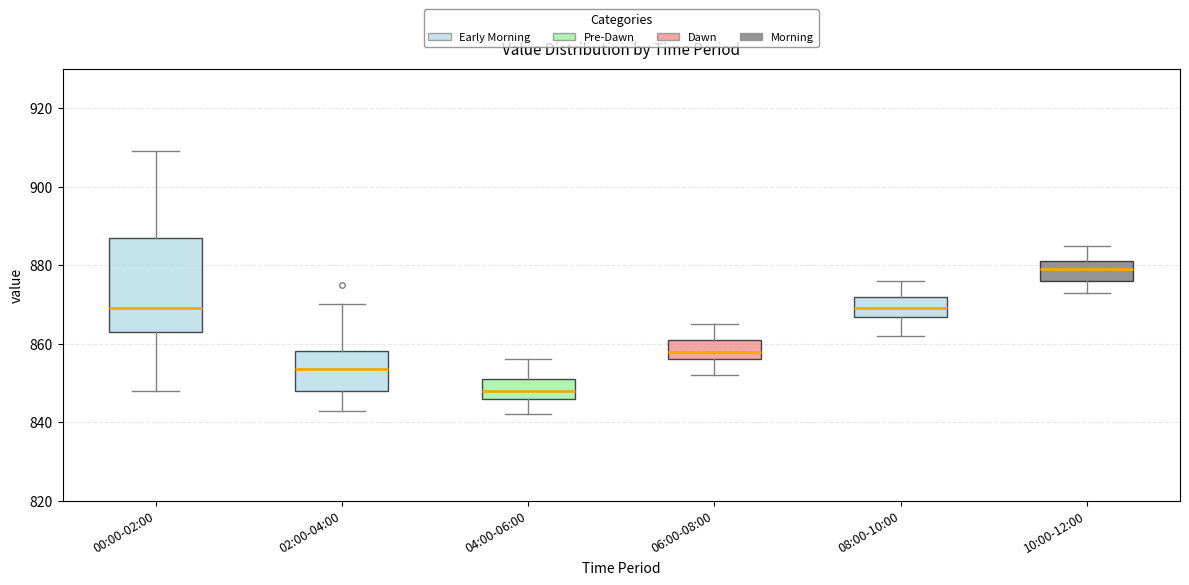

Reading left to right, transcribe this box plot: for each box, give where its median line is, the range the box spans, and where its two whiskers end, as read against the y-axis. The values are not printed on the chart, so give them approximately, as read against the axis.

00:00-02:00: median 870, box 864 to 888, whiskers 848 to 910
02:00-04:00: median 854, box 848 to 858, whiskers 844 to 870
04:00-06:00: median 848, box 846 to 852, whiskers 842 to 856
06:00-08:00: median 858, box 856 to 862, whiskers 852 to 866
08:00-10:00: median 870, box 866 to 872, whiskers 862 to 876
10:00-12:00: median 880, box 876 to 882, whiskers 874 to 886